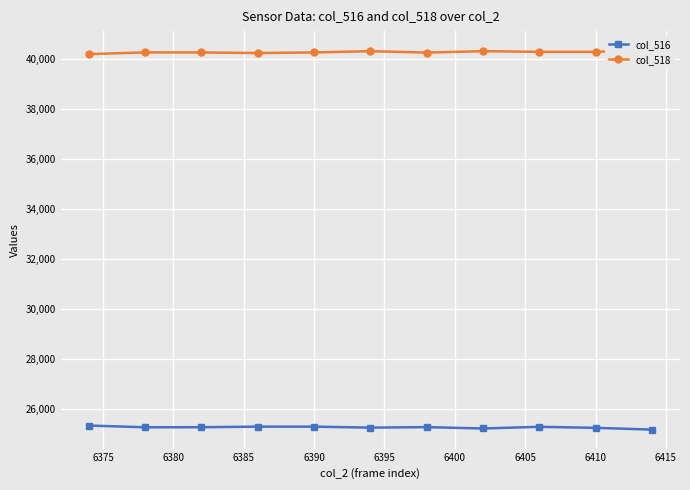

What is the value of the col_516 point at the 10th from the left?

25252